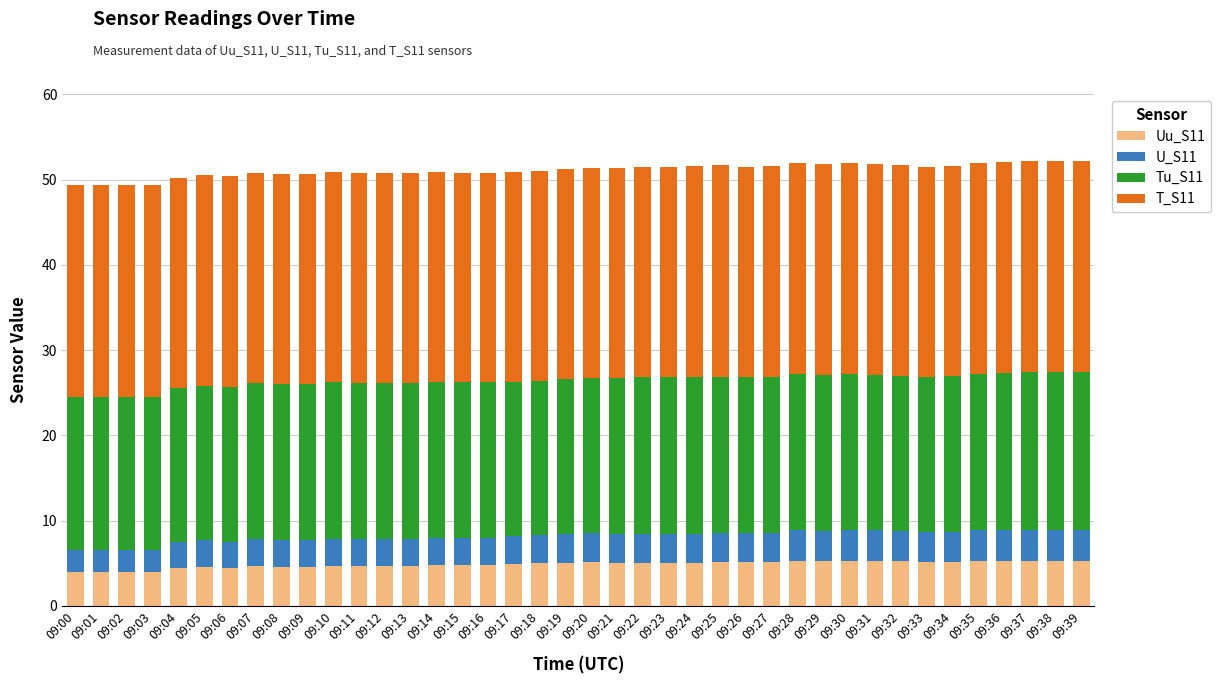

What is the total value across all series at 09:07?

50.8